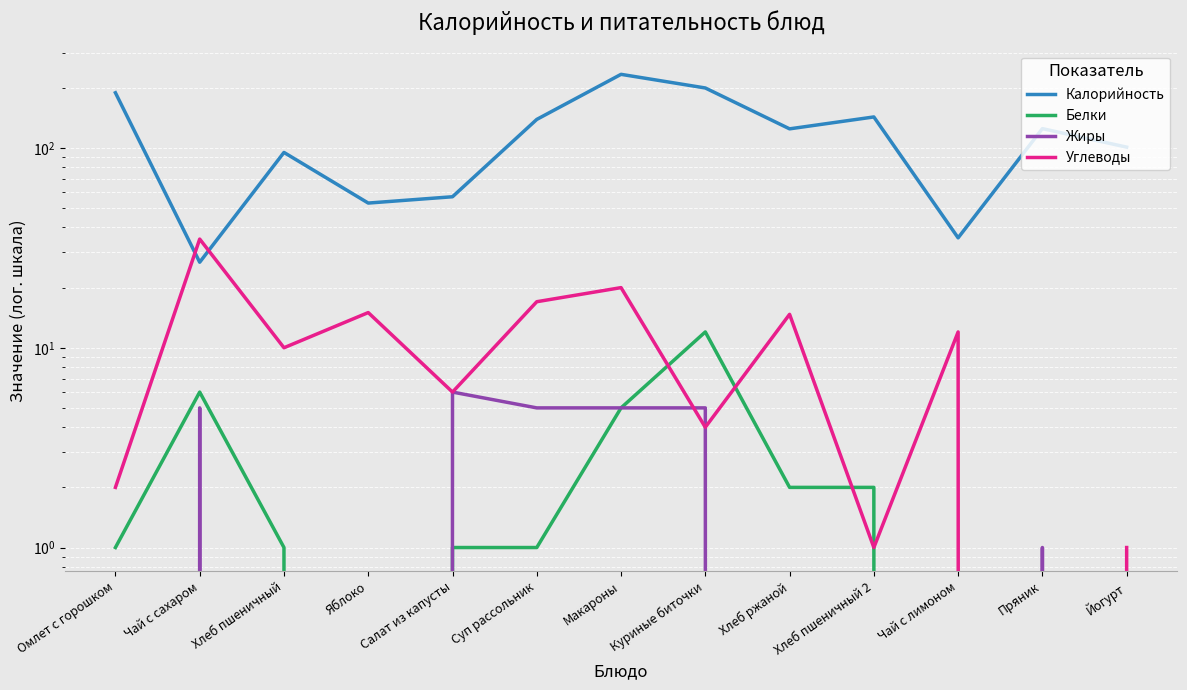

Which series has the largest range (max minus min)?

Калорийность